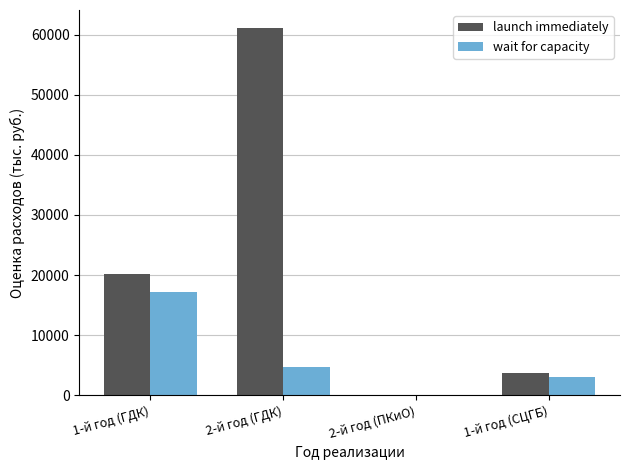

At which category is the sum across all series the highest?

2-й год (ГДК)